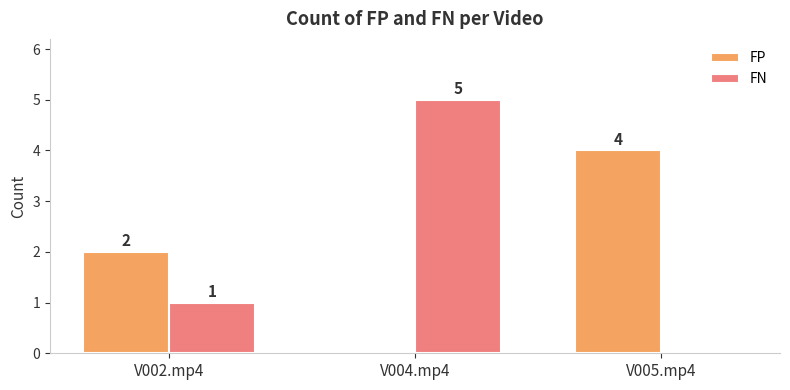

At which category is the sum across all series the highest?

V004.mp4